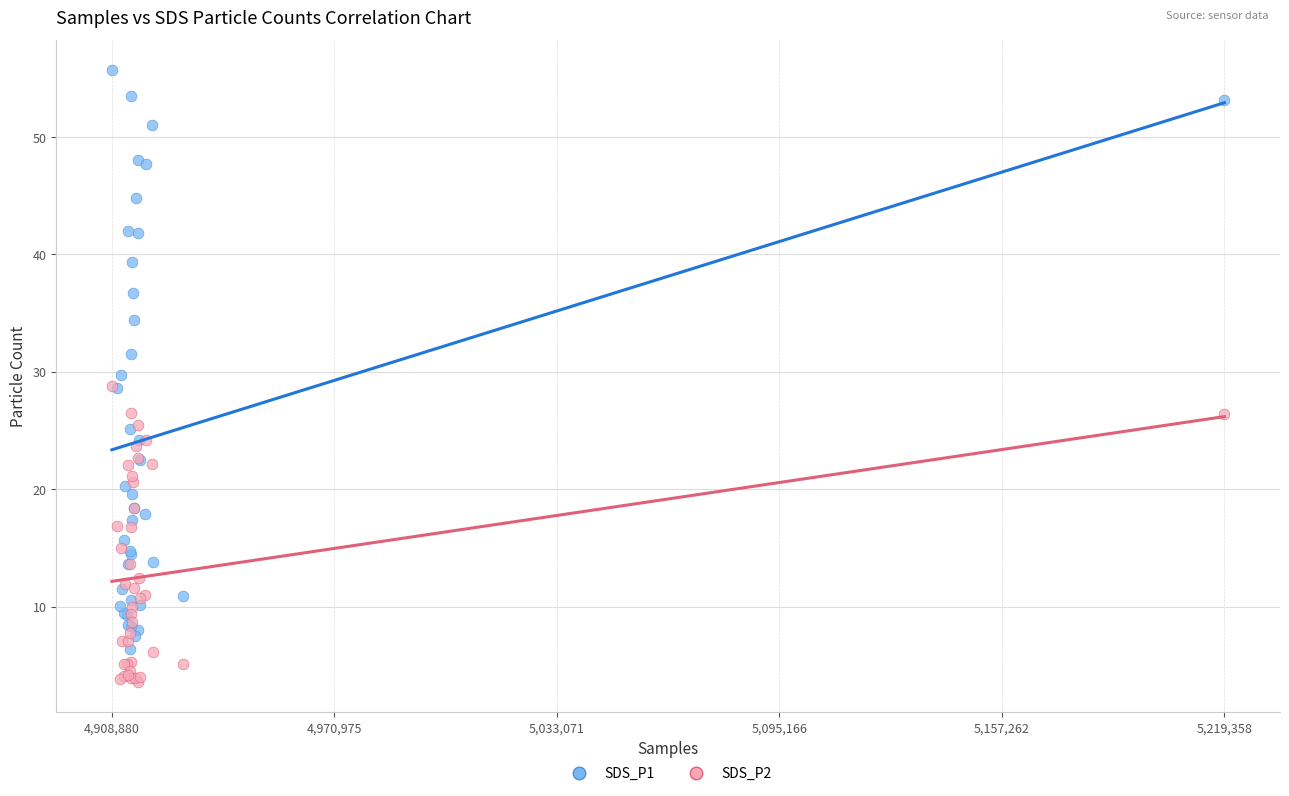

Which series contains the highest Y value?

SDS_P1